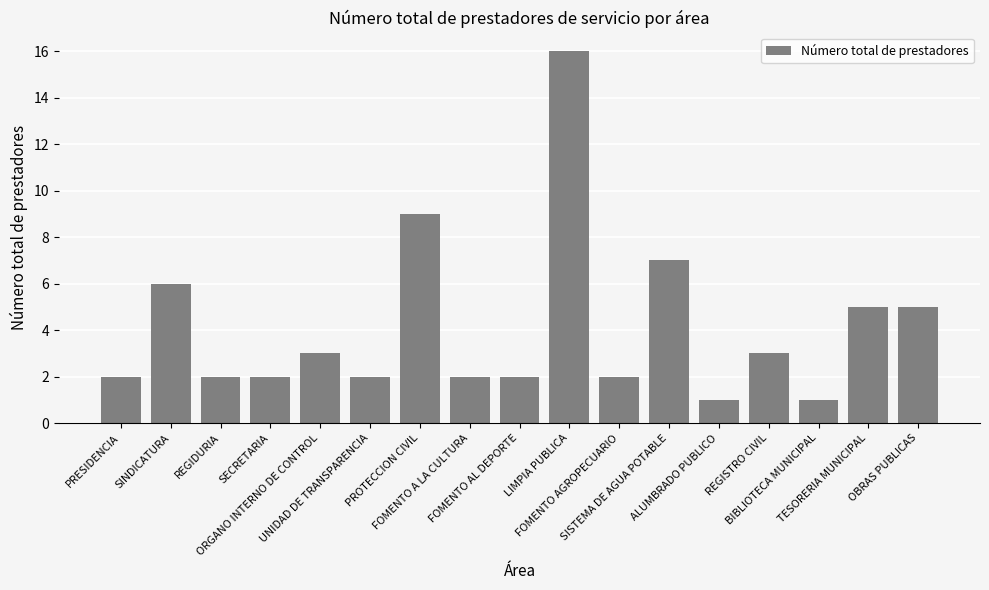

What is the approximate value at FOMENTO A LA CULTURA?

2